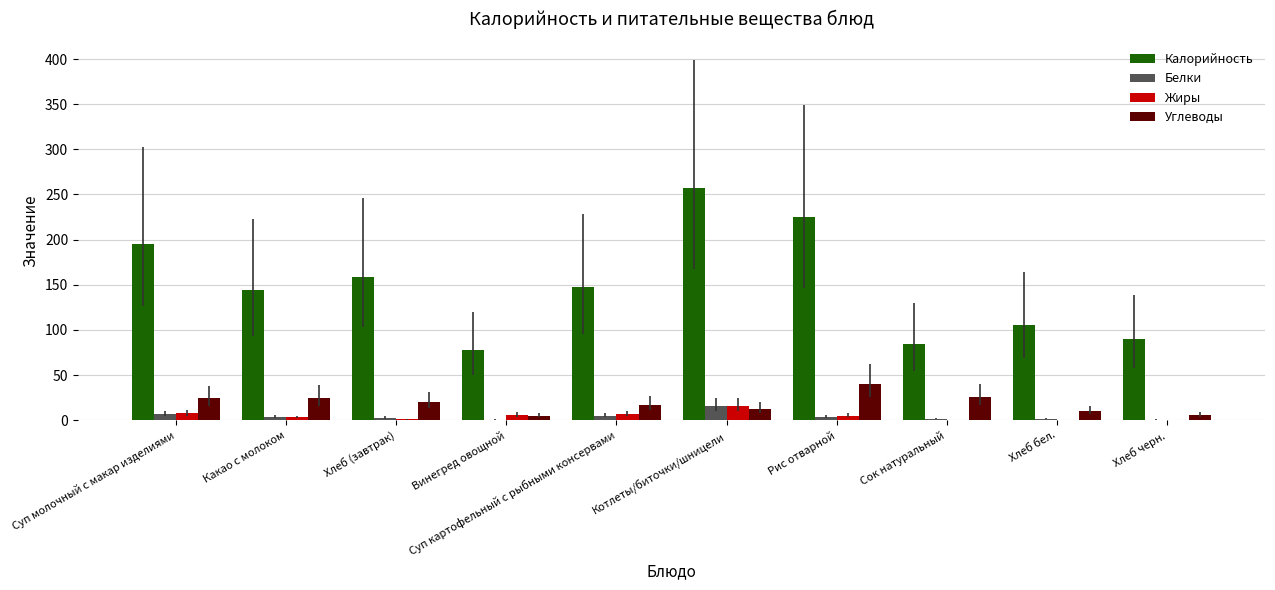

What is the sum of all Жиры values?

45.9